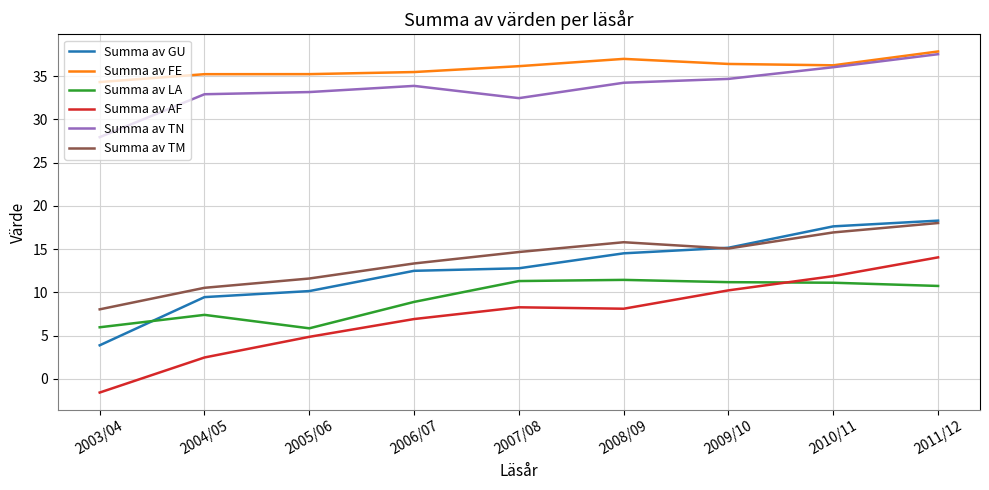

What is the minimum value for Summa av TM?

8.0